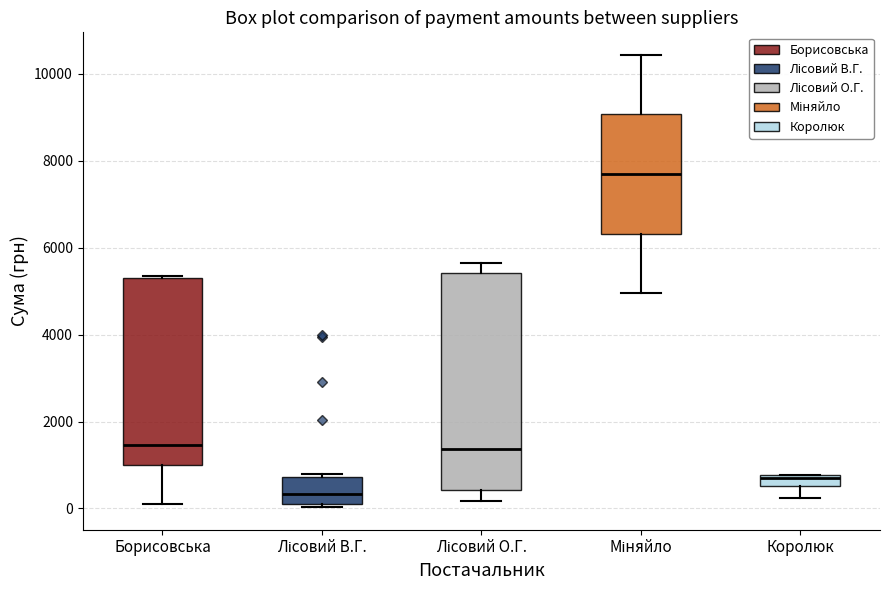

Which box's median line is the highest?

Міняйло